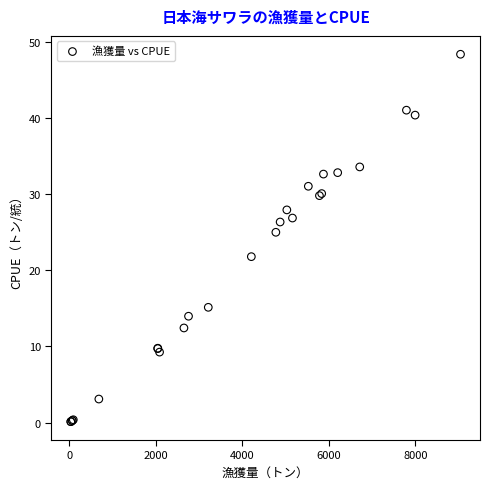

What Y value in the scatter plot is closest to 24?

25.0